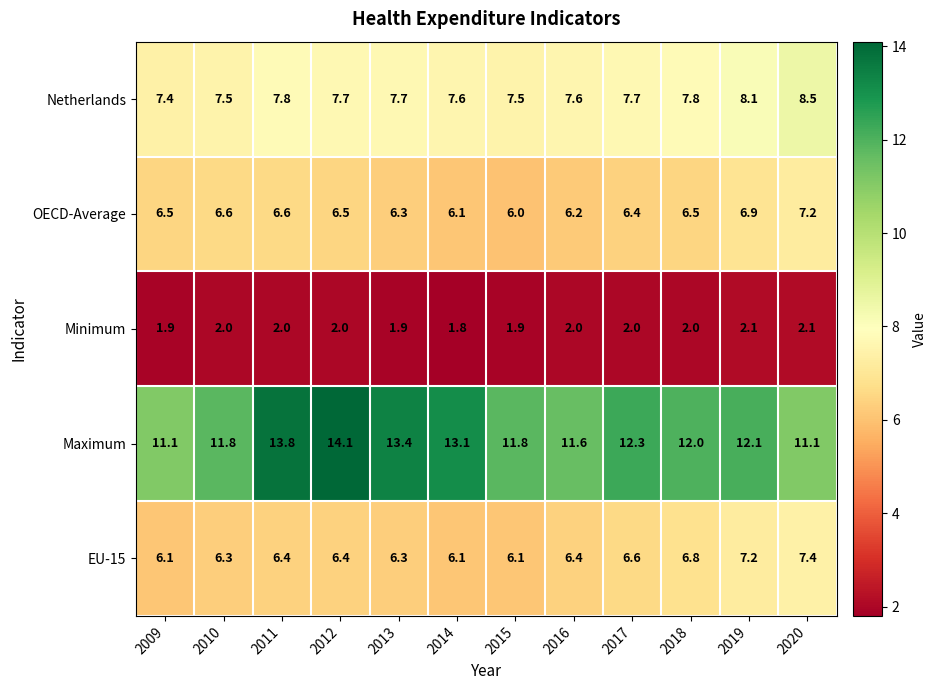

At 2011, list the series in order from smallest to largest.

Minimum, EU-15, OECD-Average, Netherlands, Maximum